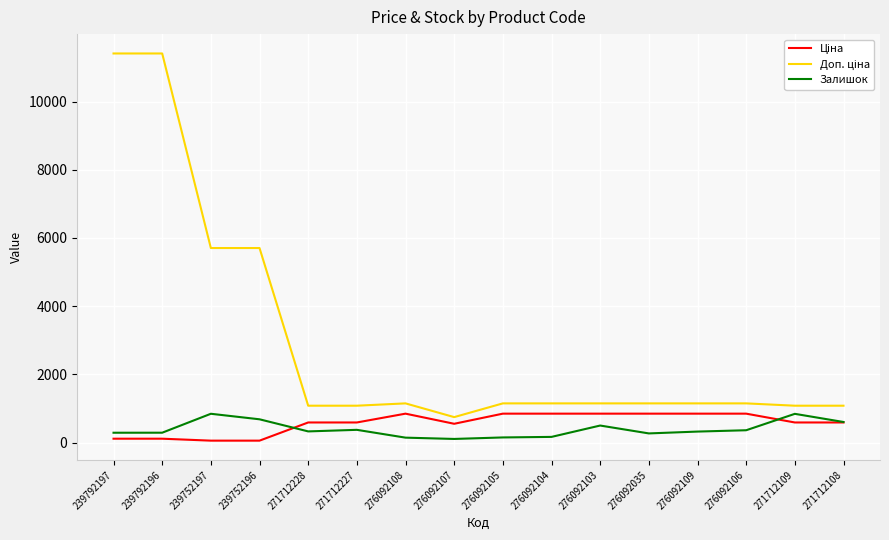

How many series are shown in this chart?

3